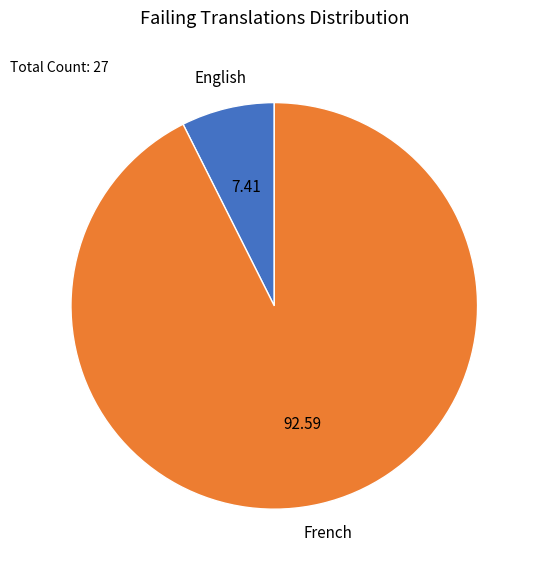

Does French represent more than half of the total?

Yes